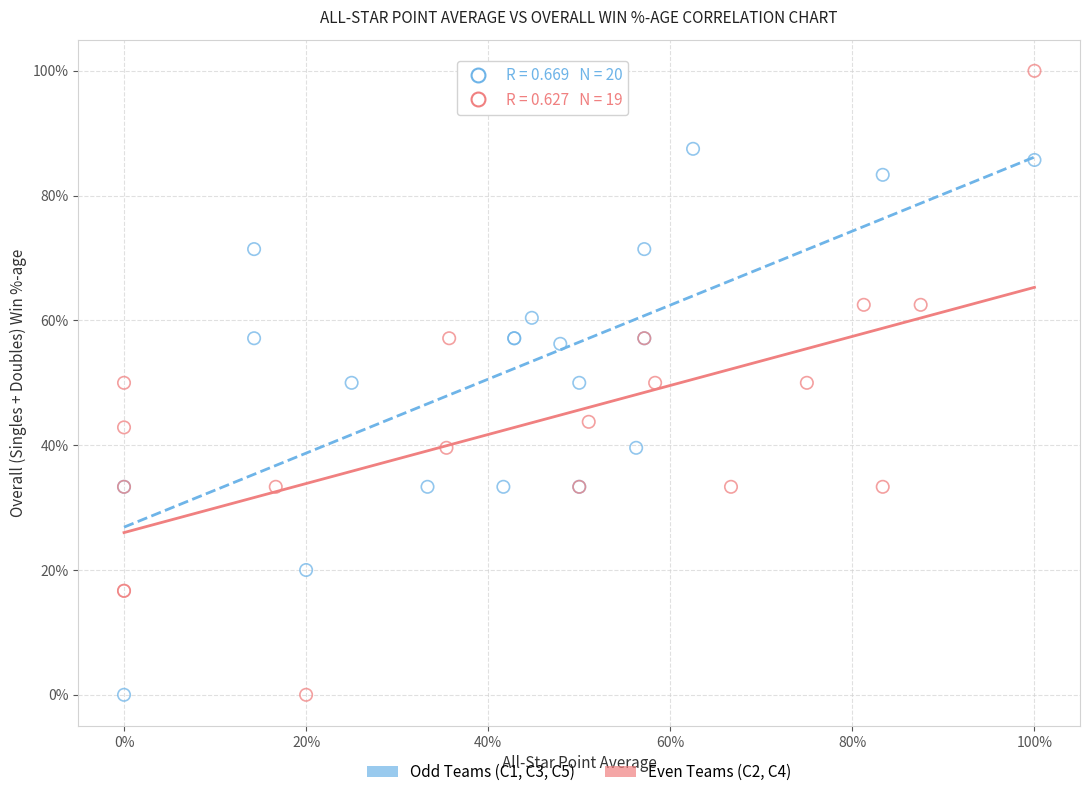

What are all the series names shown in the legend?

Odd Teams (C1, C3, C5), Even Teams (C2, C4)